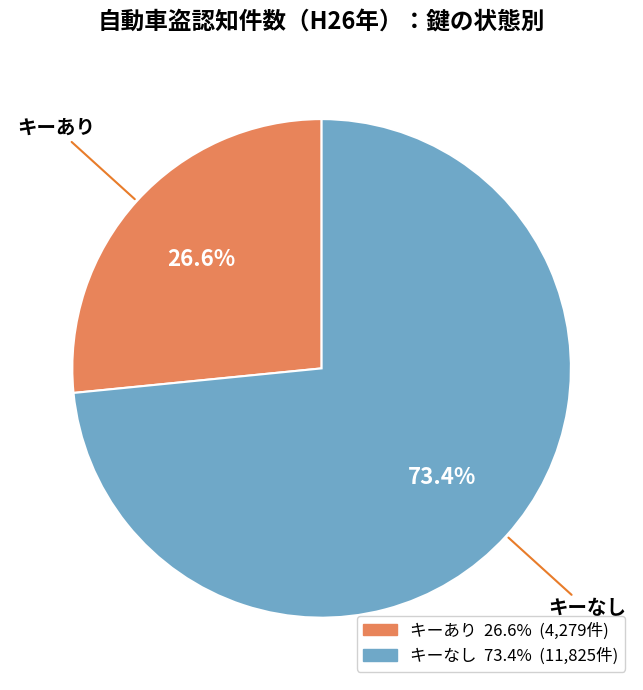

Which has a higher value, キーあり or キーなし?

キーなし